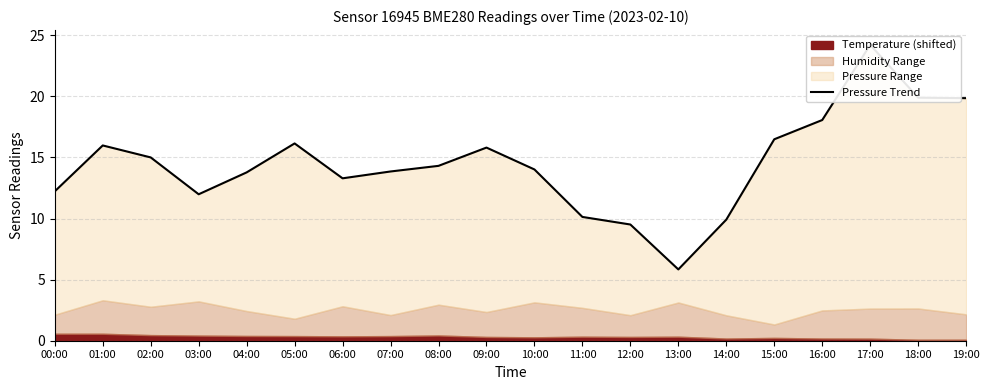

Does the chart display data point markers on the line(s)?

No